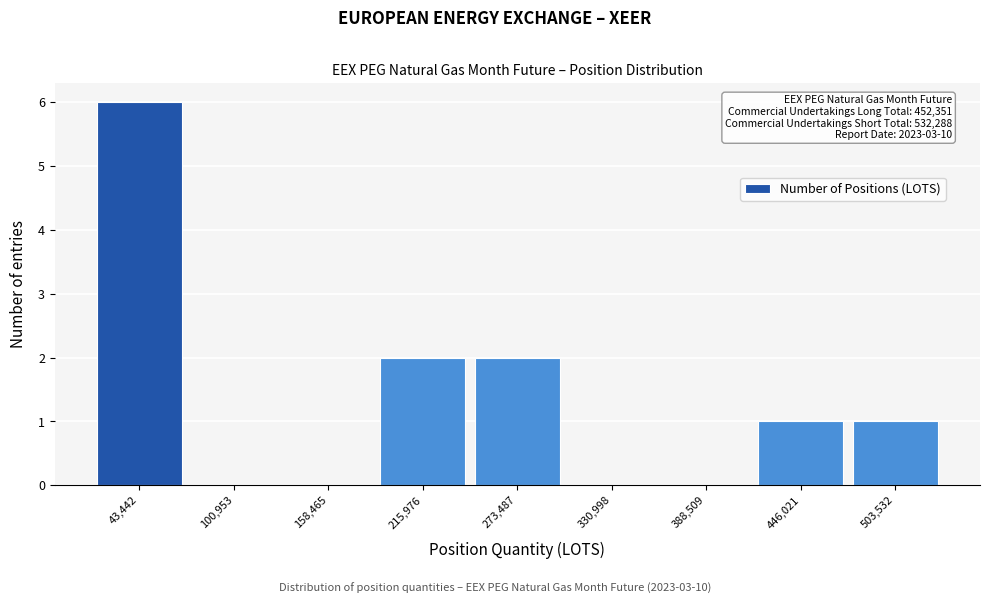

Which range on the x-axis has the tallest bar?

10000 to 70000